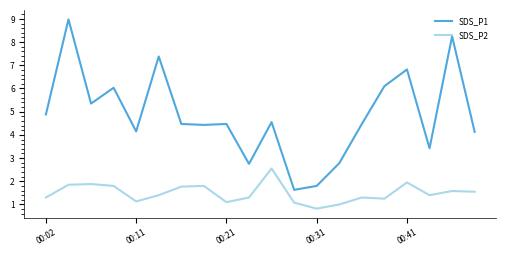

What is the average value of the SDS_P2 series?

1.5